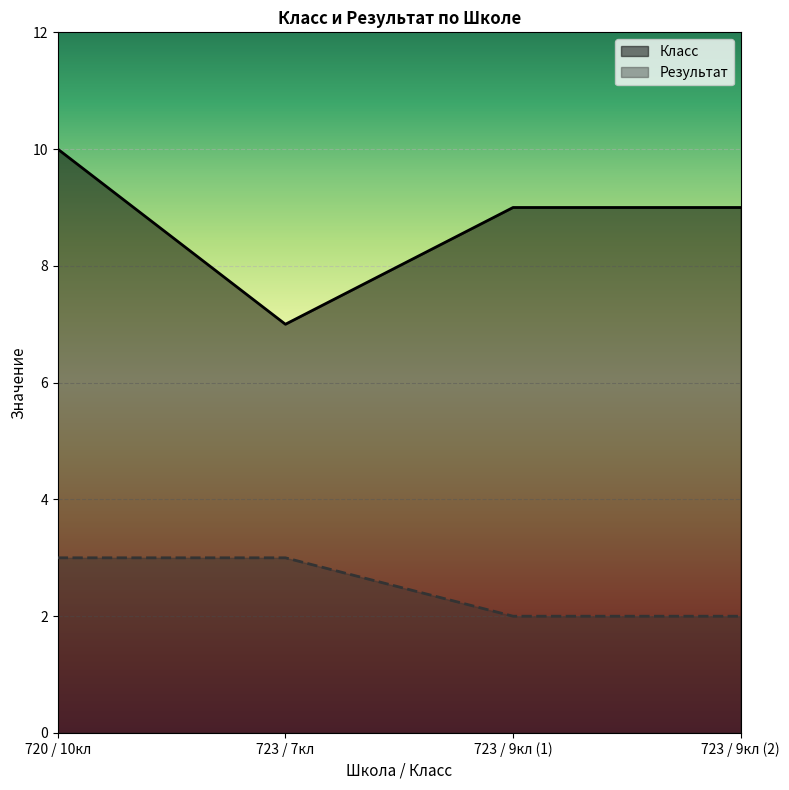

What are all the series names shown in the legend?

Класс, Результат